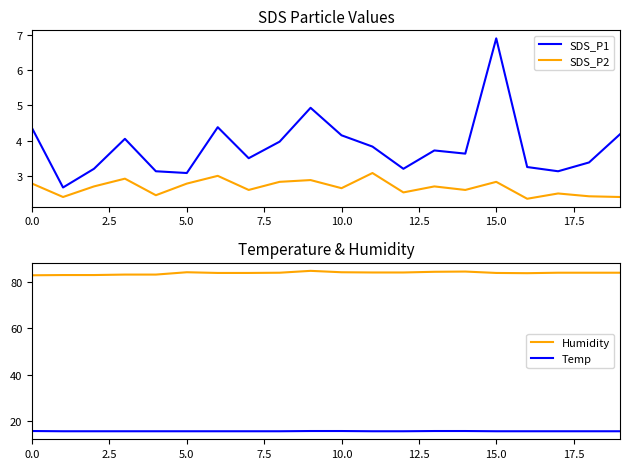

What is the minimum value for Temp?

15.7